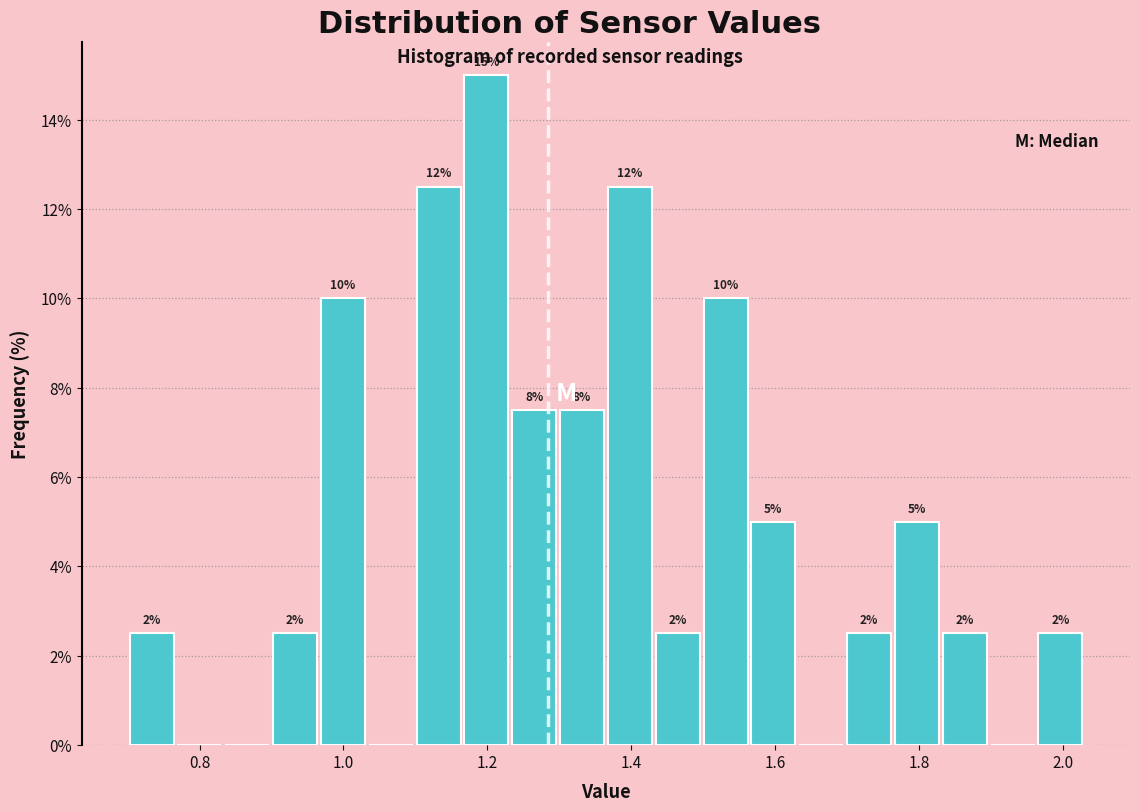

Read against the x-axis, roughly where is the centre of the tallest bar?

1.20